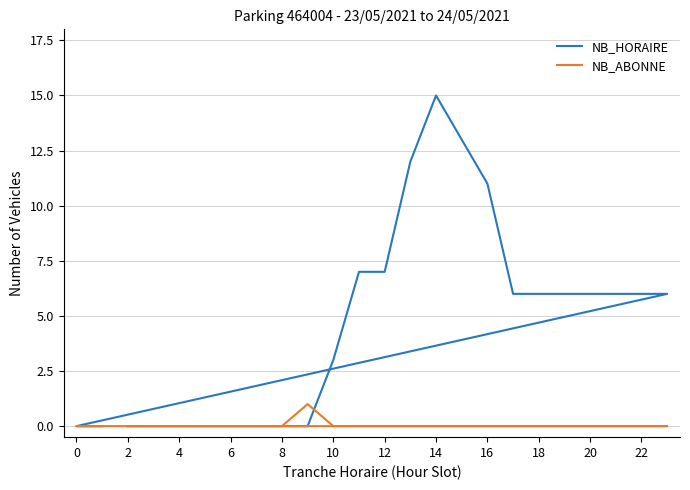

How many positive values does the NB_ABONNE series have?

1